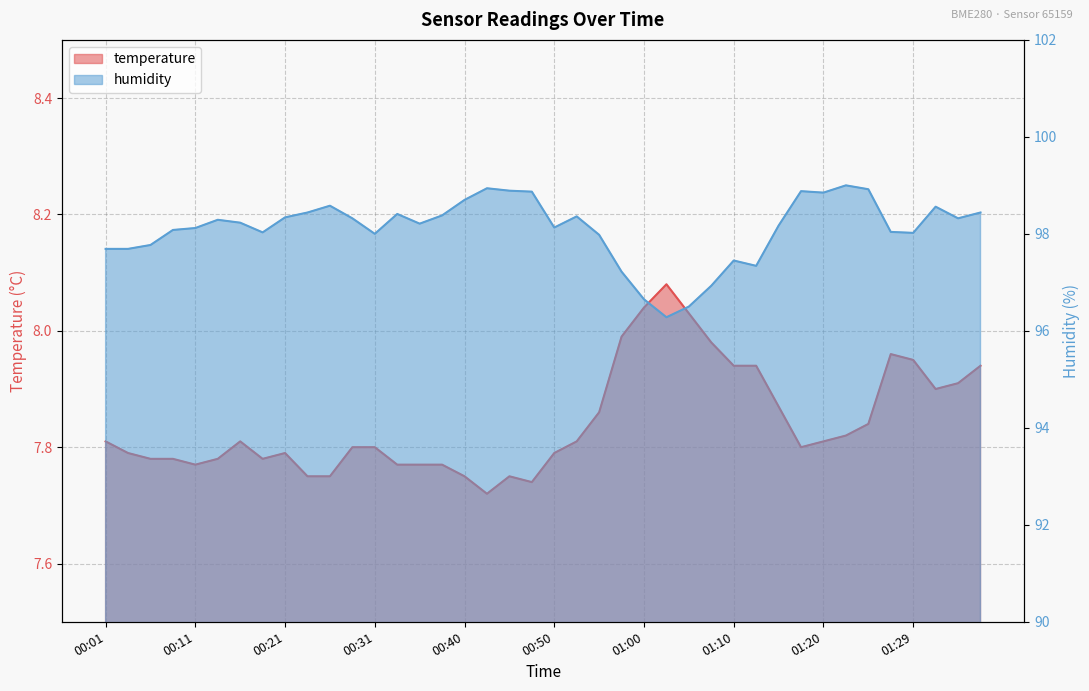

Between 01:02 and 01:15, which series saw the biggest shift?

humidity